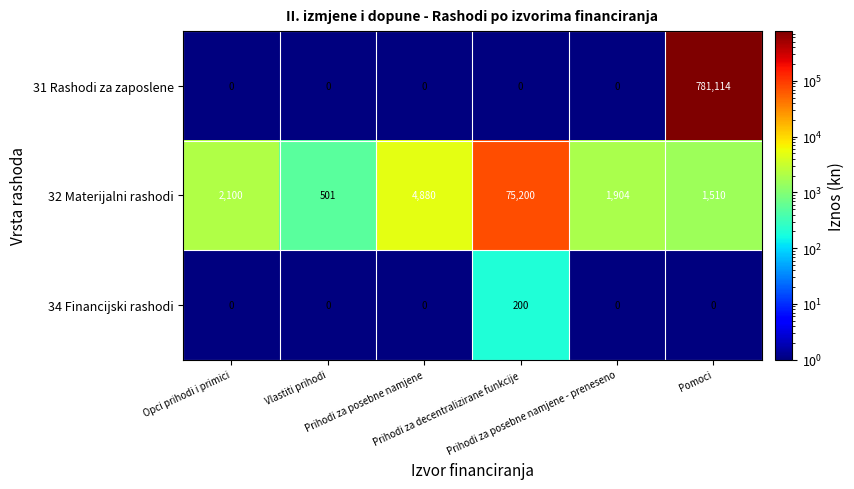

Which series has the largest range (max minus min)?

31 Rashodi za zaposlene